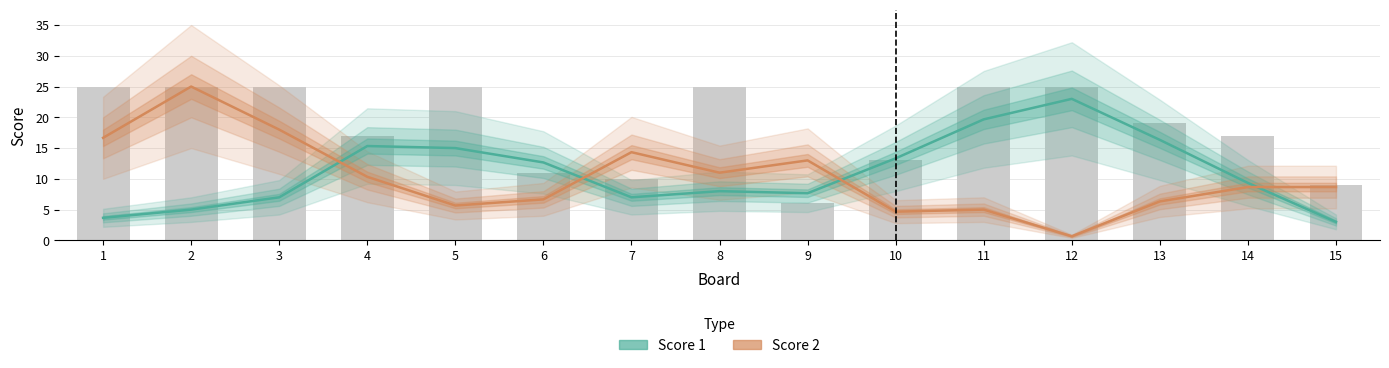

Rank the categories by Score 2 value from highest to lowest.

2, 3, 1, 7, 9, 8, 4, 14, 15, 6, 13, 5, 11, 10, 12